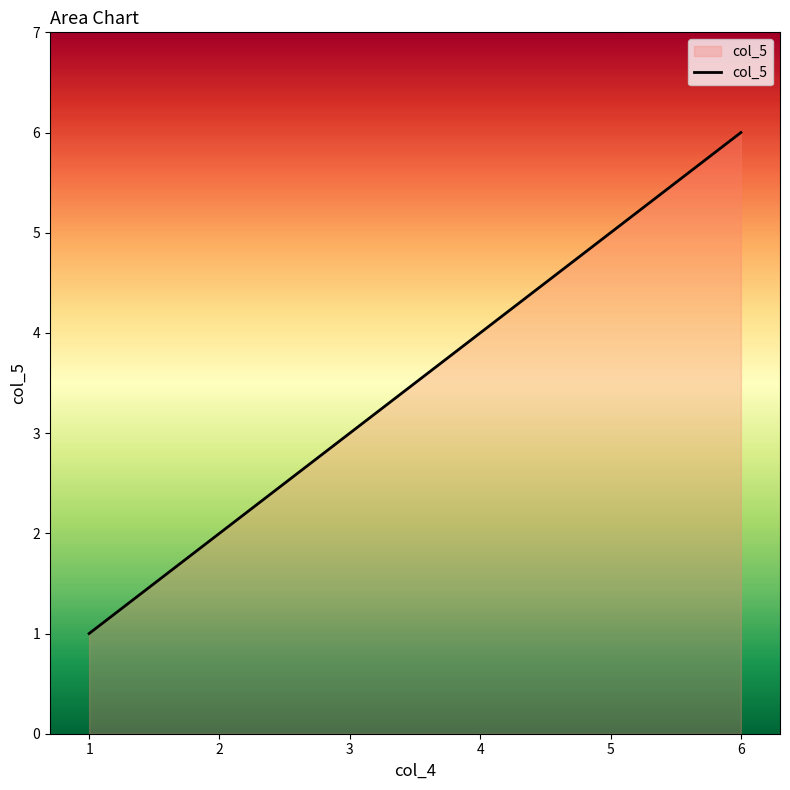

Reading left to right, extract all data points from this chart.

1	2	3	4	5	6